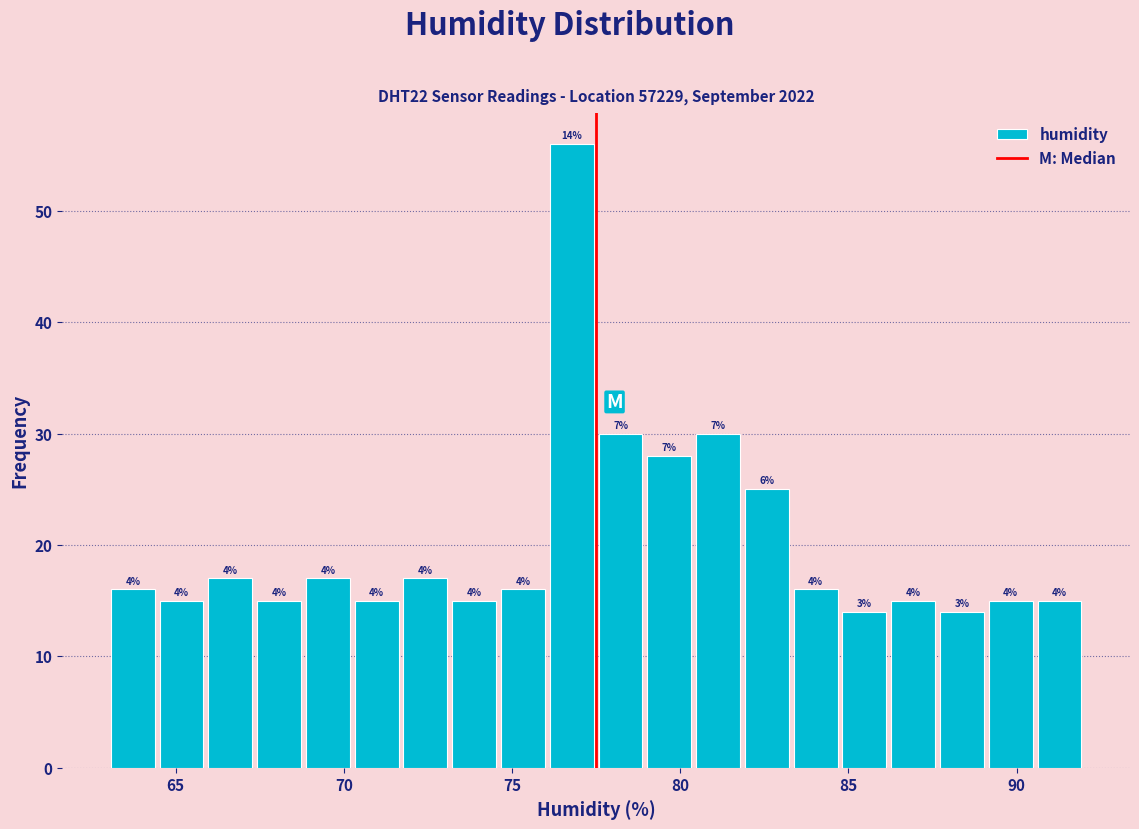

Read against the x-axis, roughly where is the centre of the tallest bar?

77.0